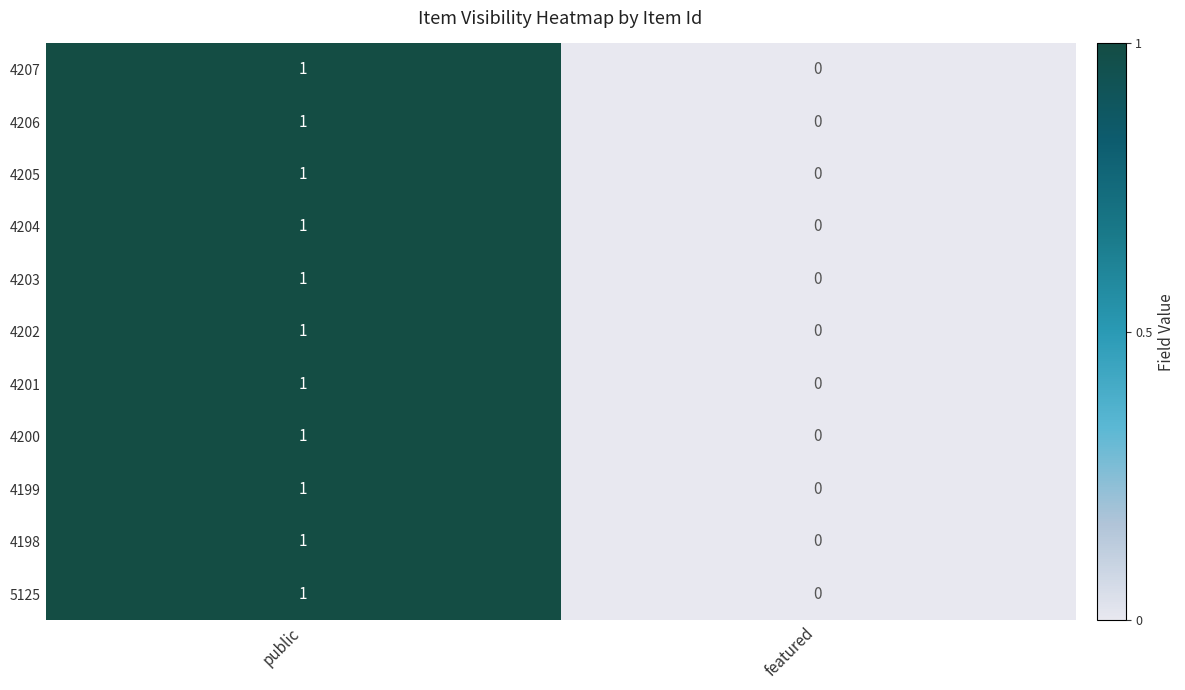

Rank the categories by 4203 value from highest to lowest.

public, featured